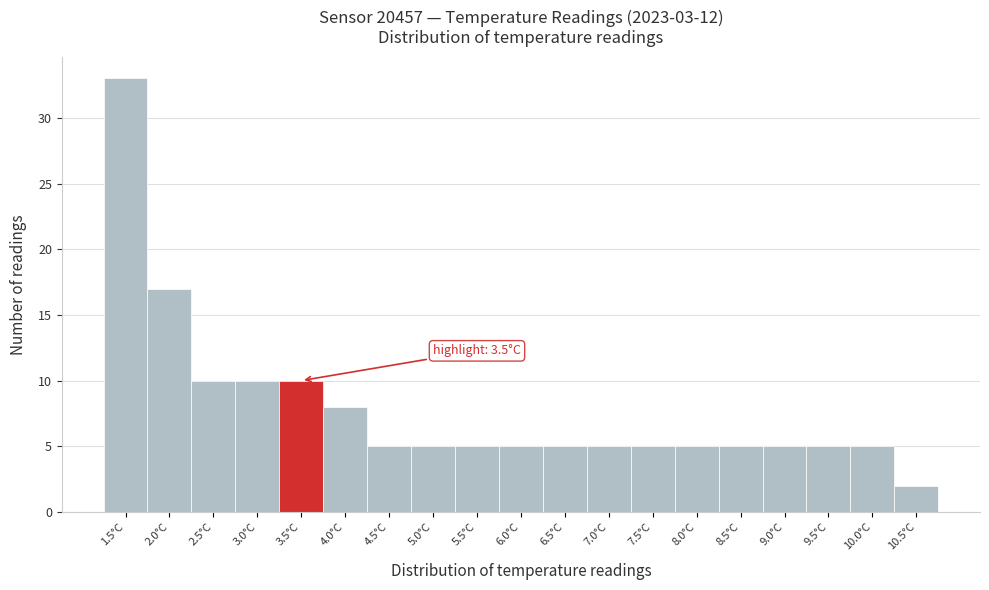

Reading left to right, what are all the values shown in this chart?

1.5°C=33	2.0°C=17	2.5°C=10	3.0°C=10	3.5°C=10	4.0°C=8	4.5°C=5	5.0°C=5	5.5°C=5	6.0°C=5	6.5°C=5	7.0°C=5	7.5°C=5	8.0°C=5	8.5°C=5	9.0°C=5	9.5°C=5	10.0°C=5	10.5°C=2